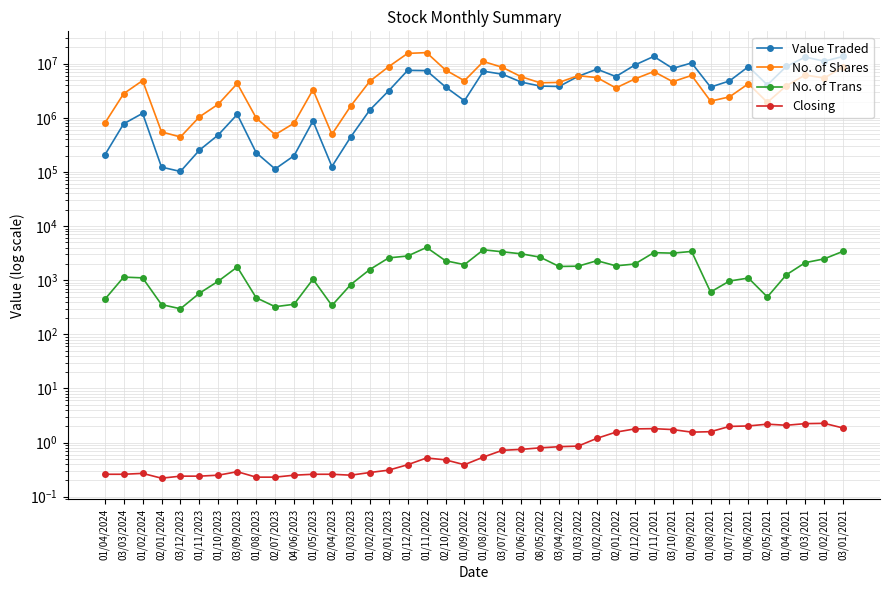

Does the chart display data point markers on the line(s)?

Yes